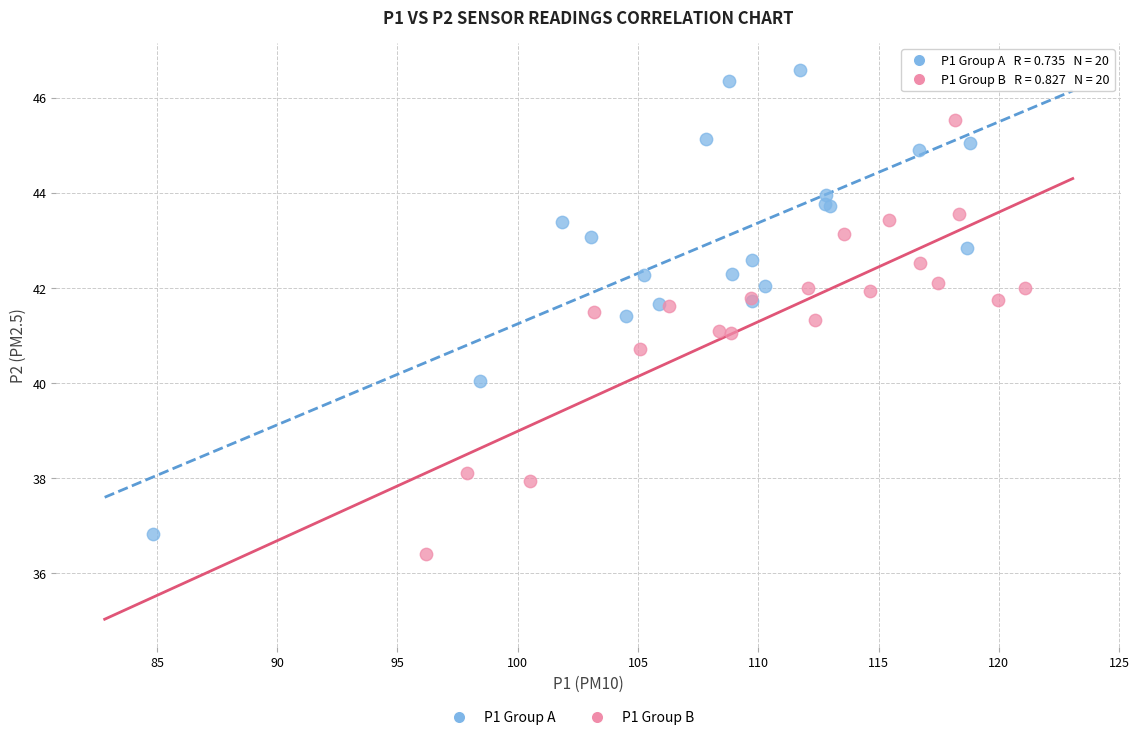

Which series contains the highest Y value?

P1 Group A